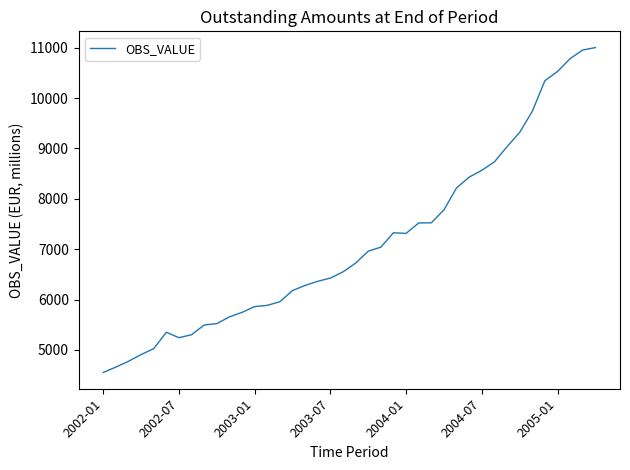

What is the greatest value displayed?

11000.9